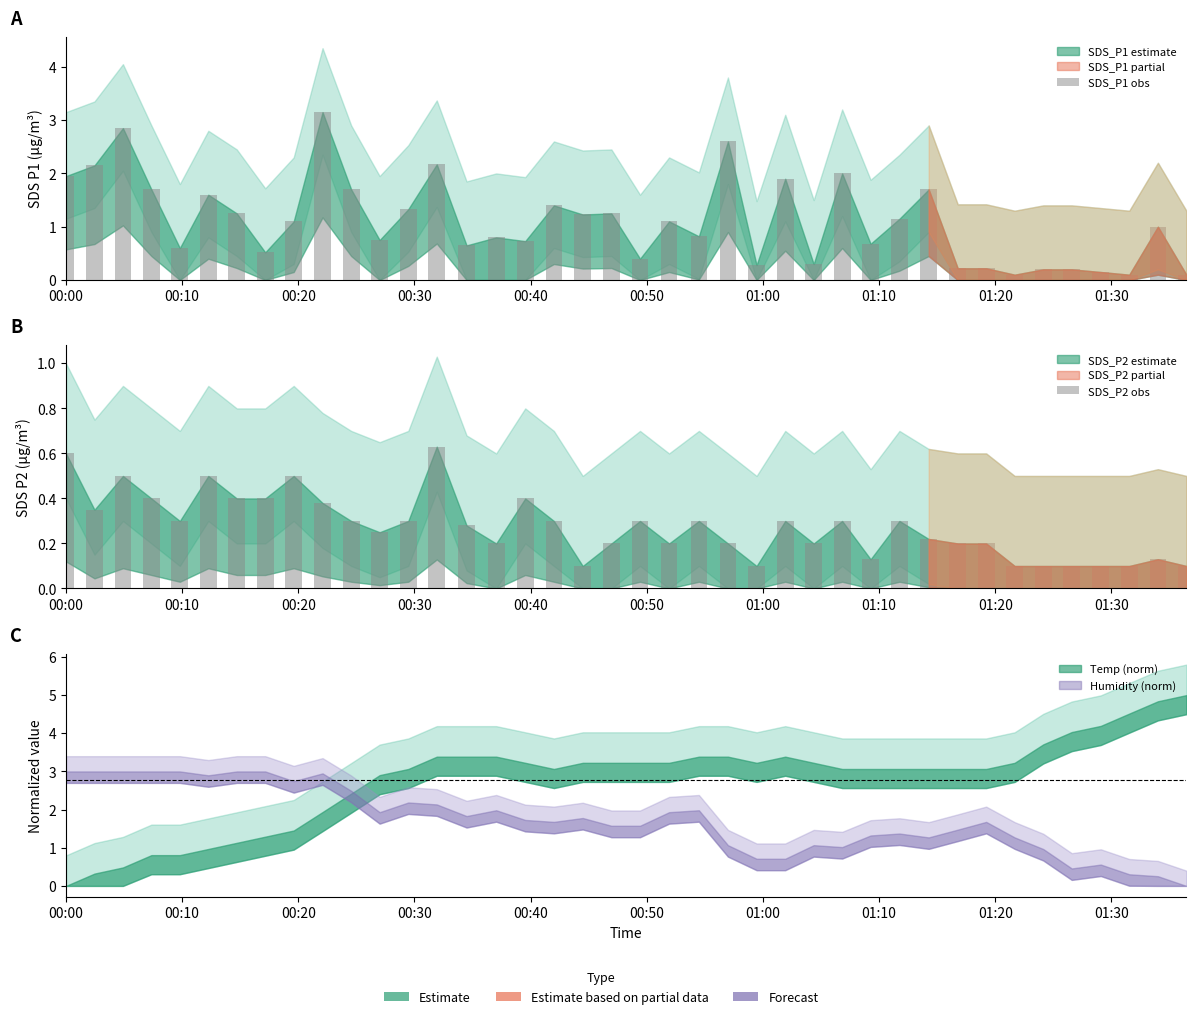

What is the average value of the SDS_P2 obs series?

0.3